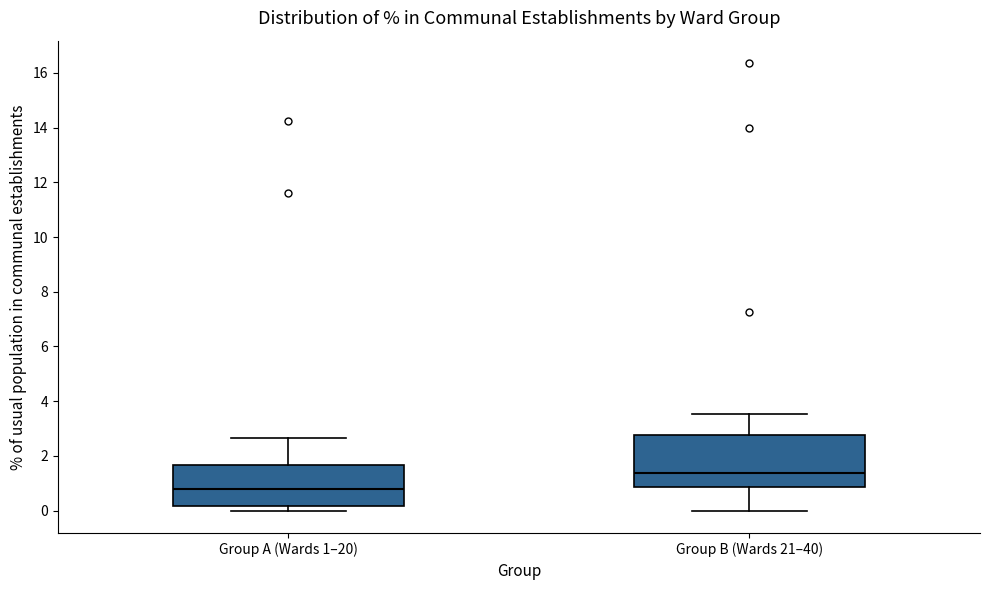

Reading left to right, transcribe this box plot: for each box, give where its median line is, the range the box spans, and where its two whiskers end, as read against the y-axis. The values are not printed on the chart, so give them approximately, as read against the axis.

Group A (Wards 1–20): median 0.8, box 0.2 to 1.6, whiskers 0.0 to 2.6
Group B (Wards 21–40): median 1.4, box 0.8 to 2.8, whiskers 0.0 to 3.6